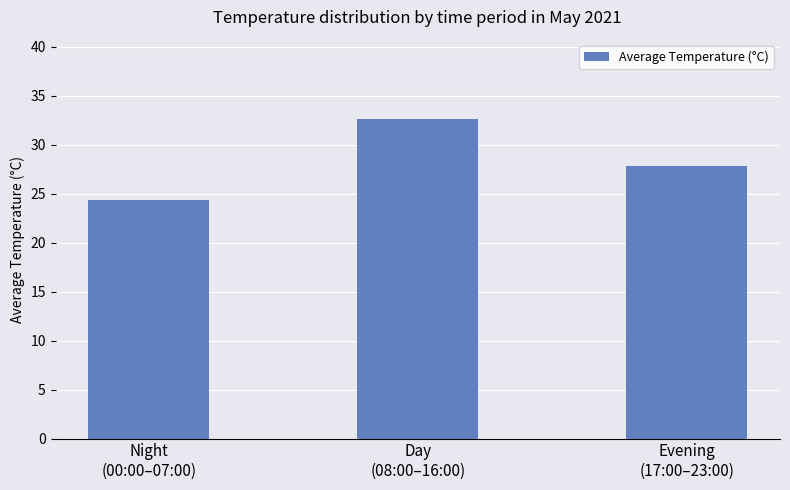

What is the change in value from Night
(00:00–07:00) to Day
(08:00–16:00)?

+8.2